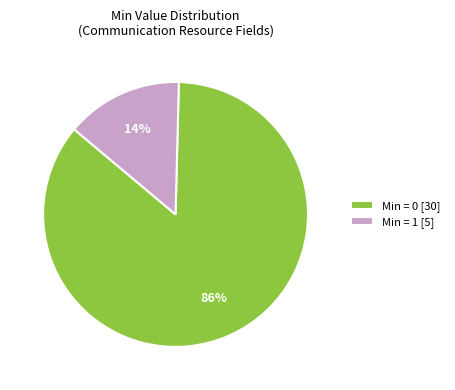

Which has a higher value, Min = 1 [5] or Min = 0 [30]?

Min = 0 [30]